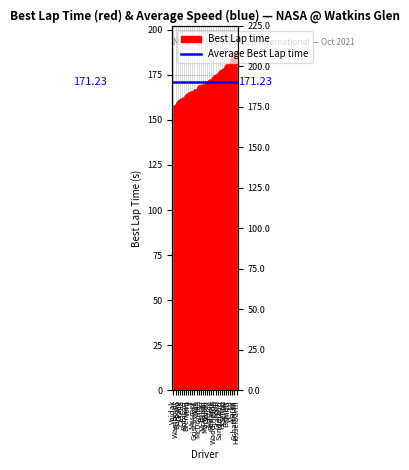

Is it true that the value at Brennan is 90.2?

False